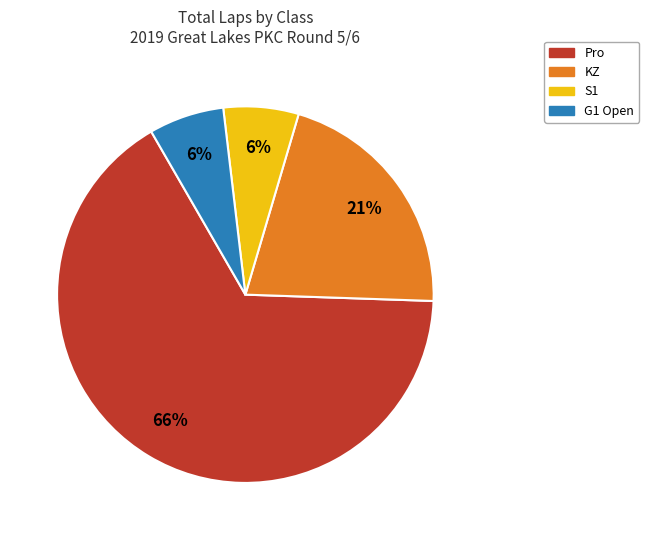

Is it true that S1 is 19% of the pie?

False